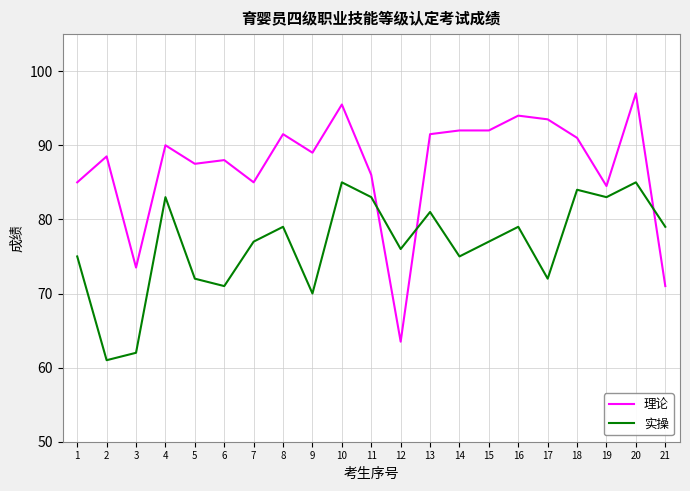

List the series in order of their overall mean, highest first.

理论, 实操